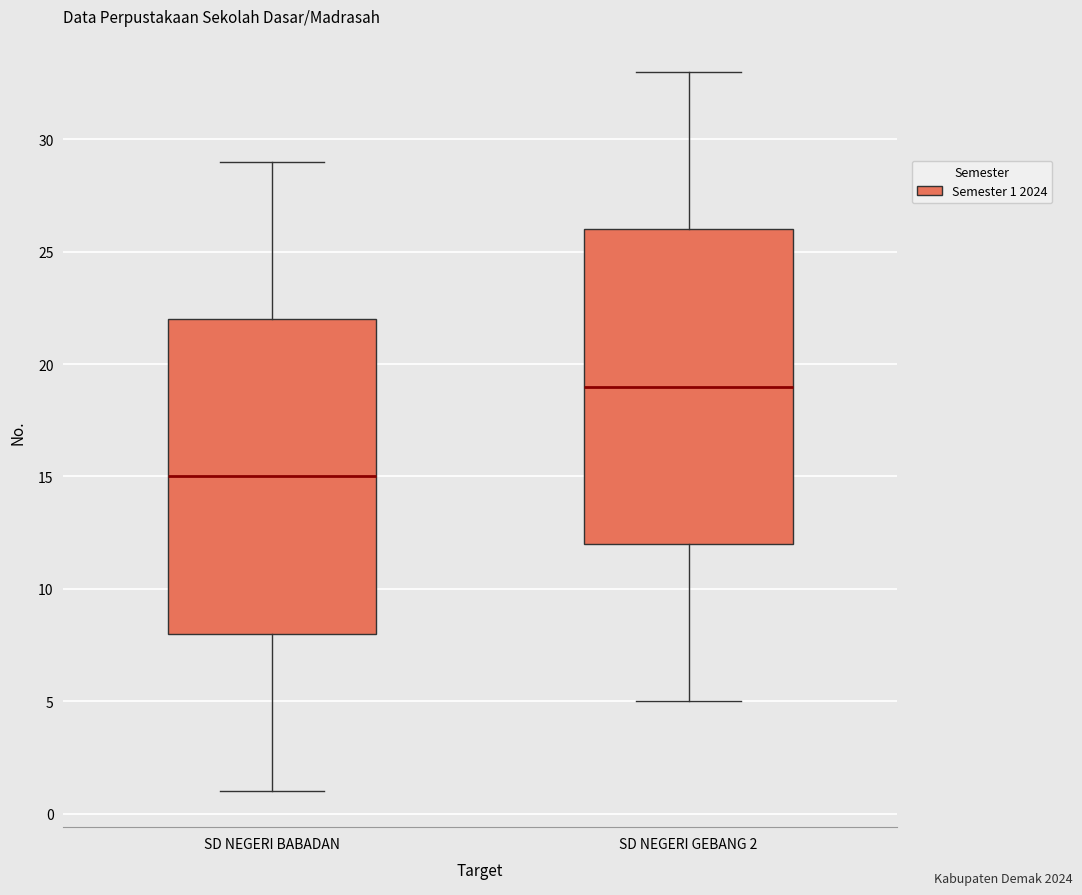

Reading left to right, read every box against the y-axis: the position of its median line, the range the box covers, and the ends of its whiskers. The values are not printed on the chart, so give them approximately, as read against the axis.

SD NEGERI BABADAN: median 15, box 8 to 22, whiskers 1 to 29
SD NEGERI GEBANG 2: median 19, box 12 to 26, whiskers 5 to 33